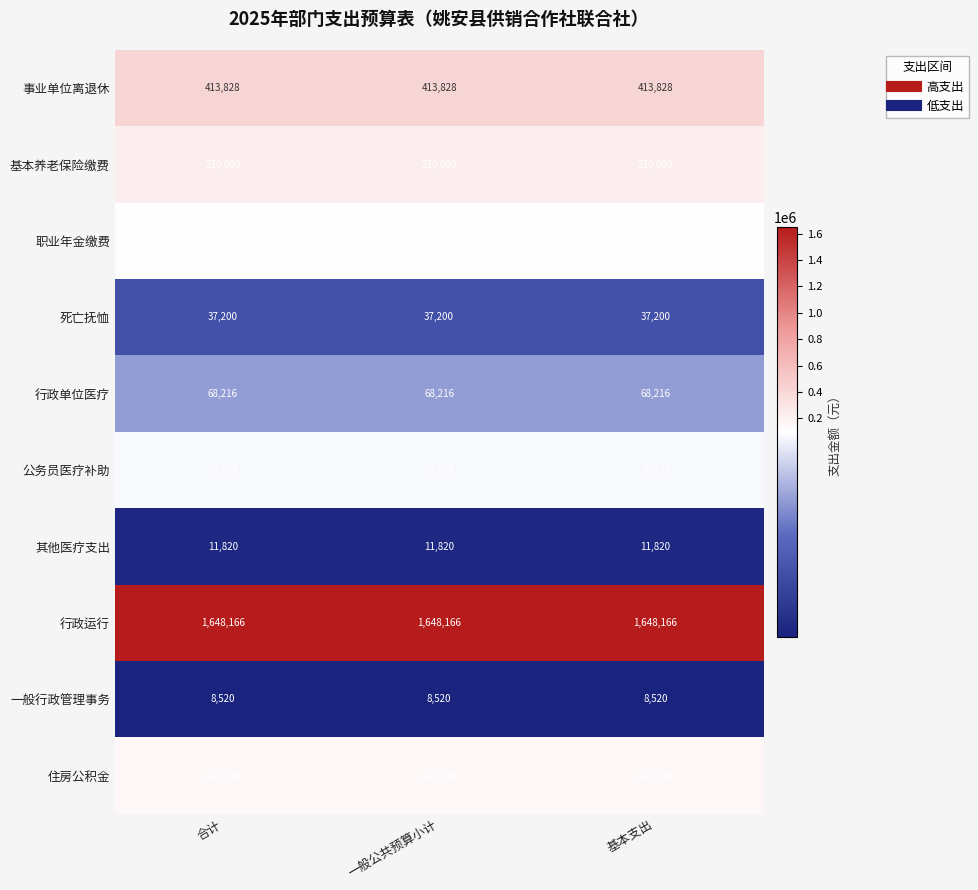

True or false: 其他医疗支出 has a value of 11820 at 合计.

True